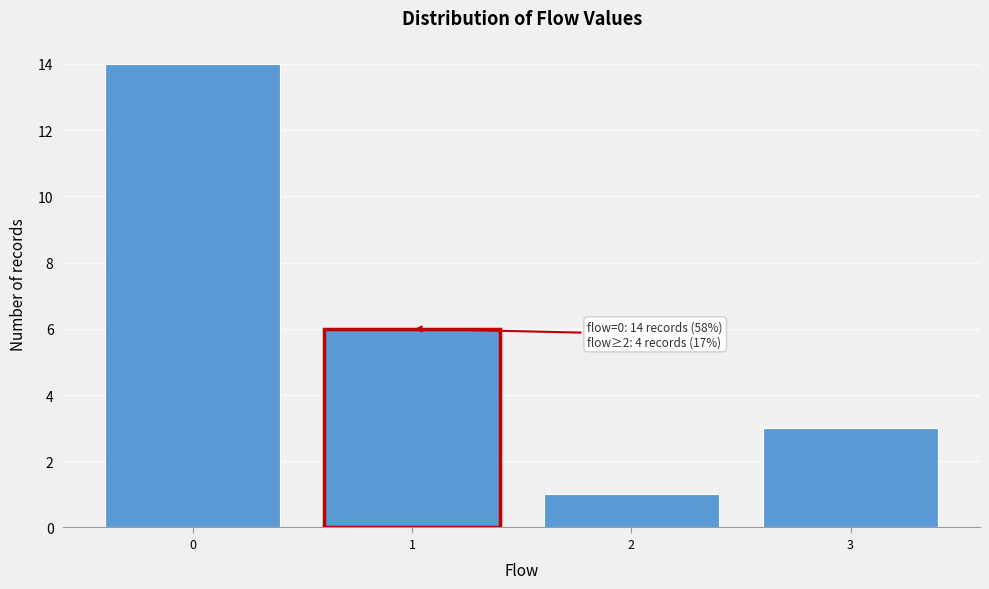

Reading right to left, what are all the values shown in this chart?

3	1	6	14